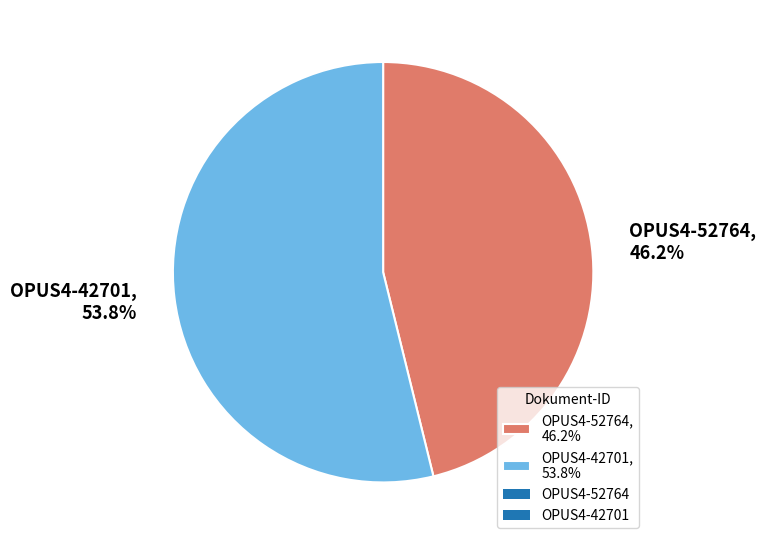

To the nearest percent, what is the difference between the OPUS4-52764 and OPUS4-42701 slice percentages?

8%